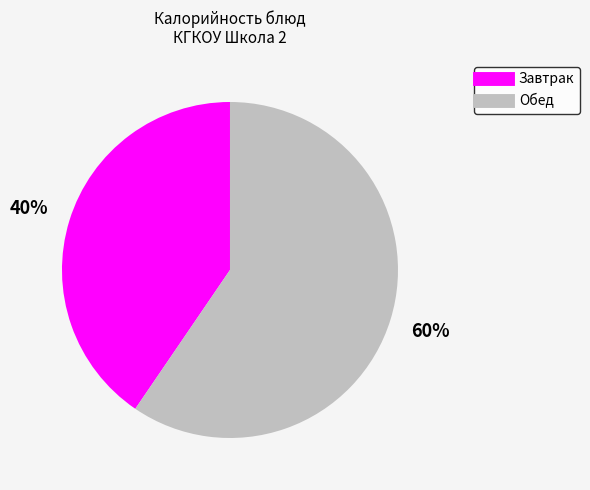

How many segments does this pie chart have?

2